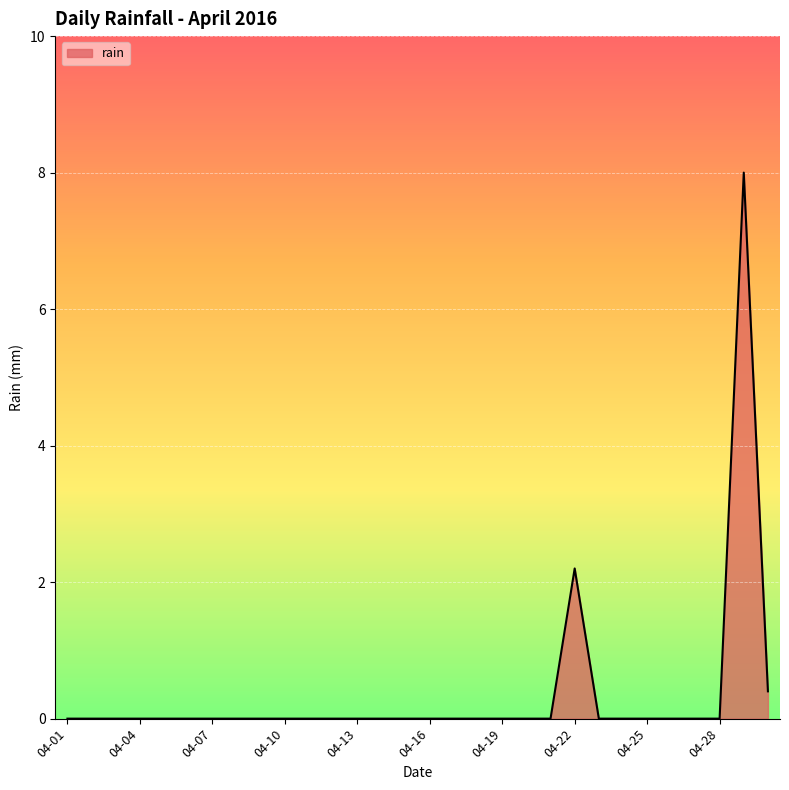

What is the maximum value shown in the chart?

8.0